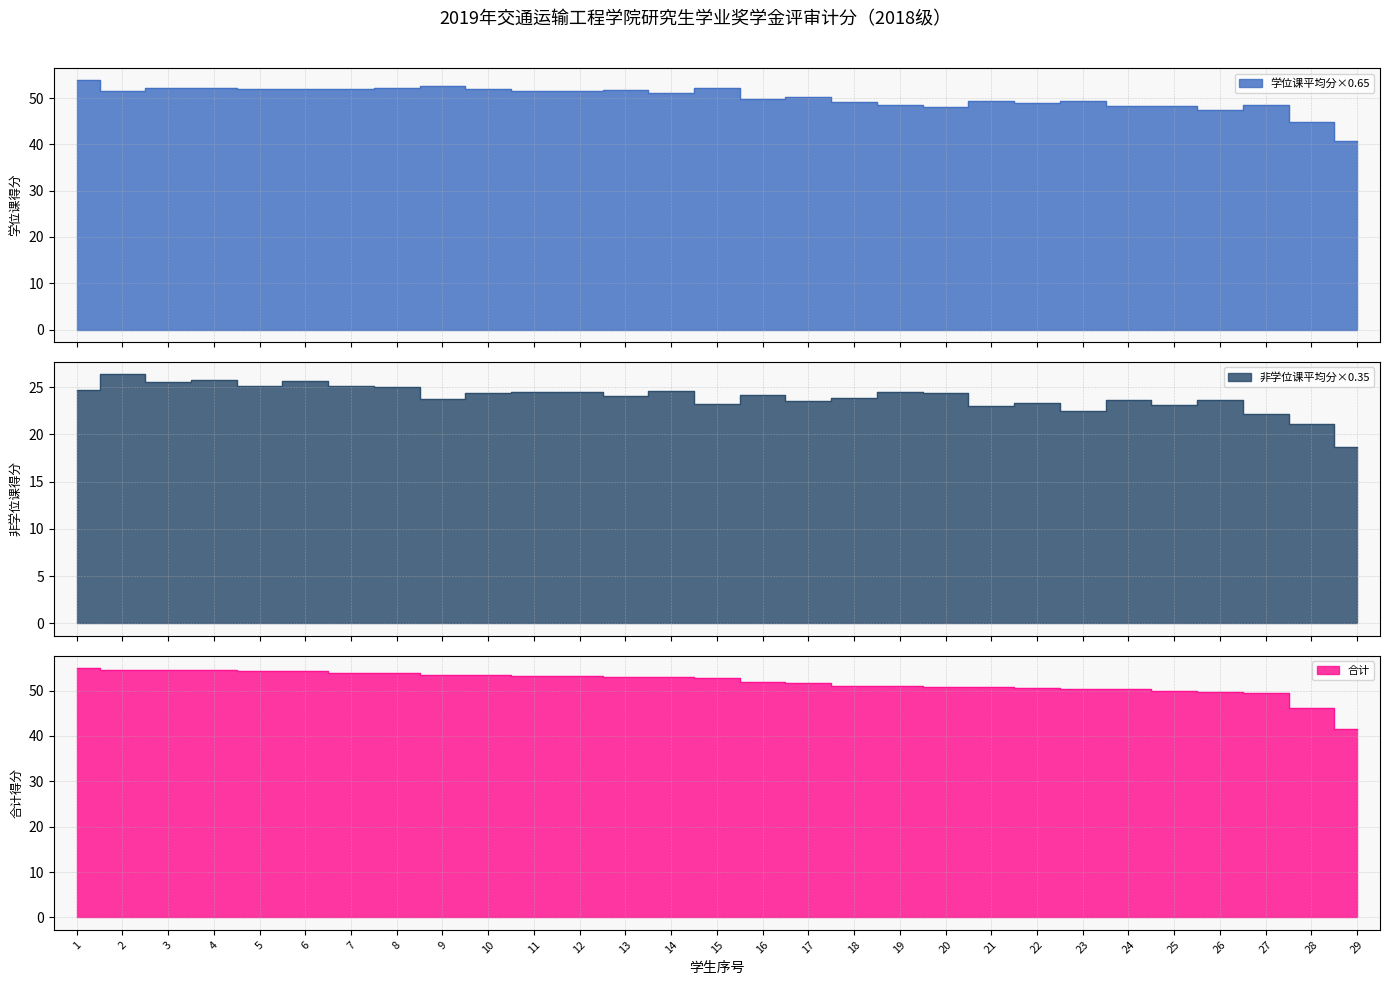

Which label corresponds to the smallest value in the chart?

29